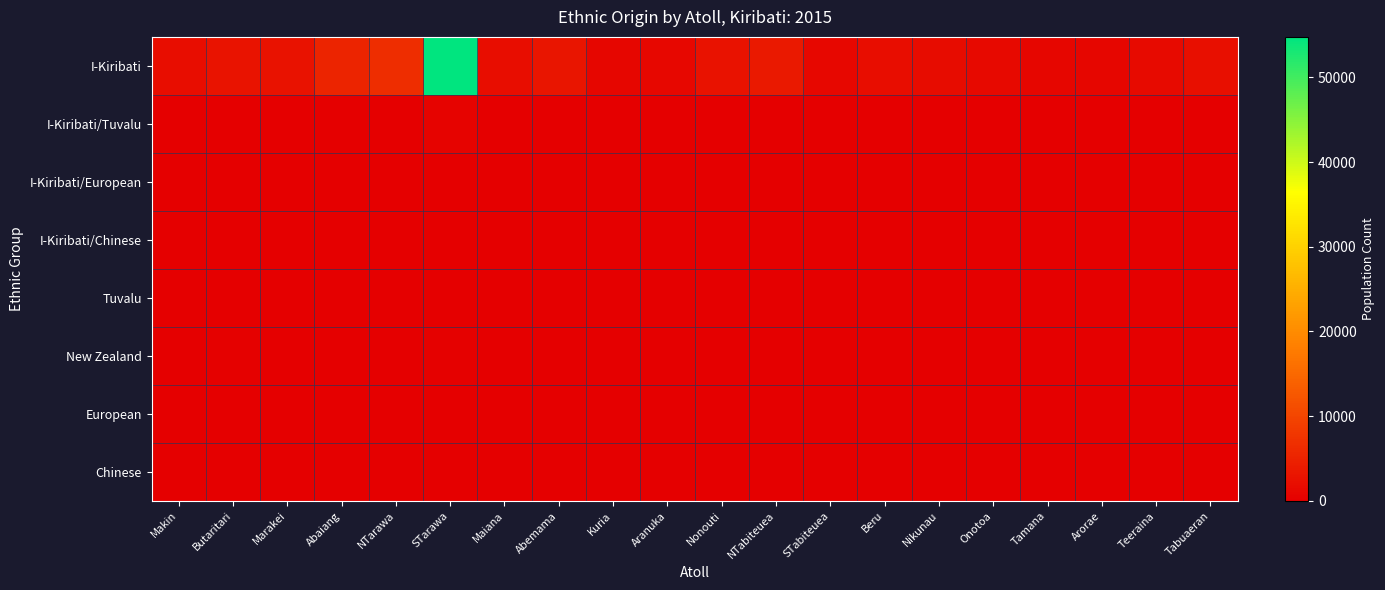

Which category has the highest value across all series?

STarawa